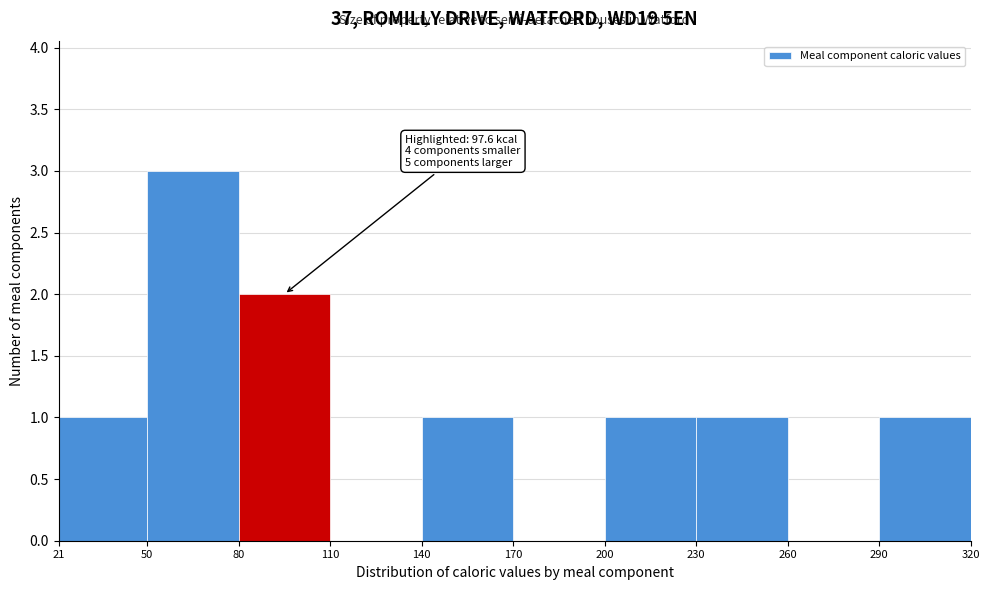

Over which range of the x-axis is the bar tallest?

50 to 80